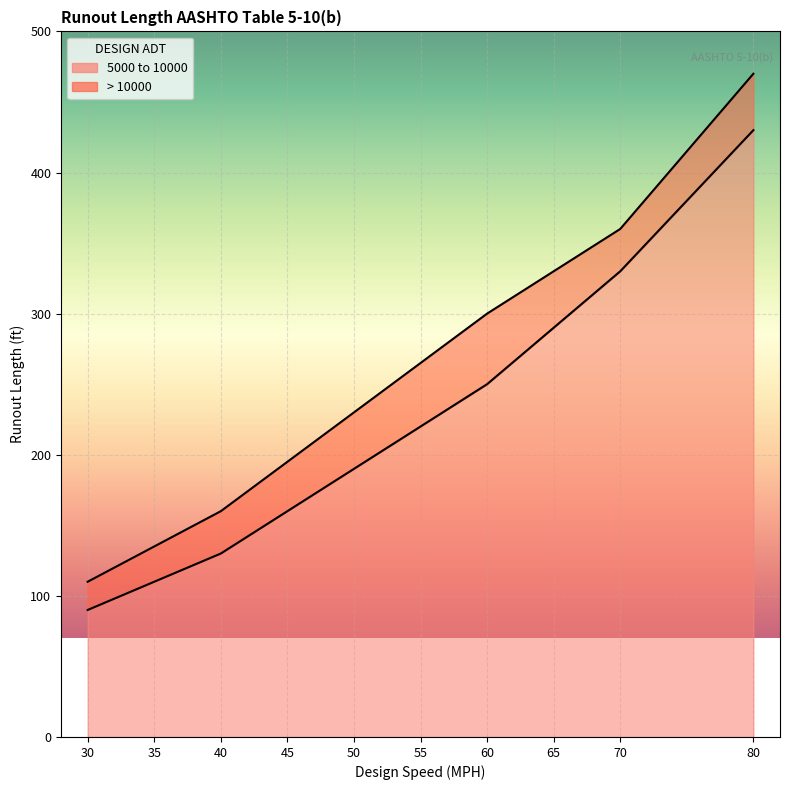

The > 10000 series shows 160 at 40. True or false?

True